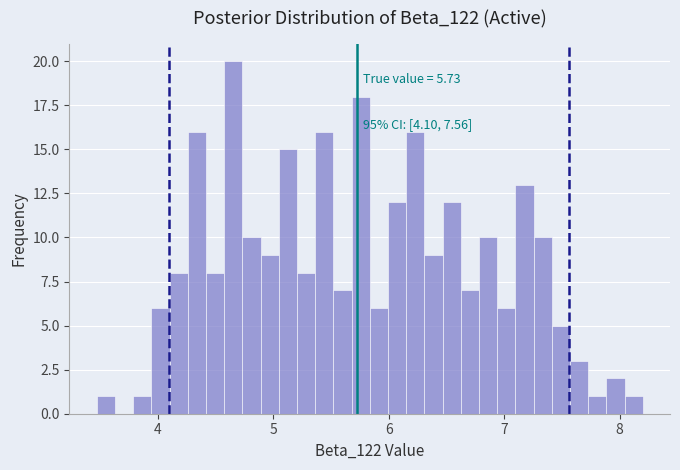

Around what value on the x-axis is the tallest bar? Give the approximate position of its centre, as read against the axis.

4.7